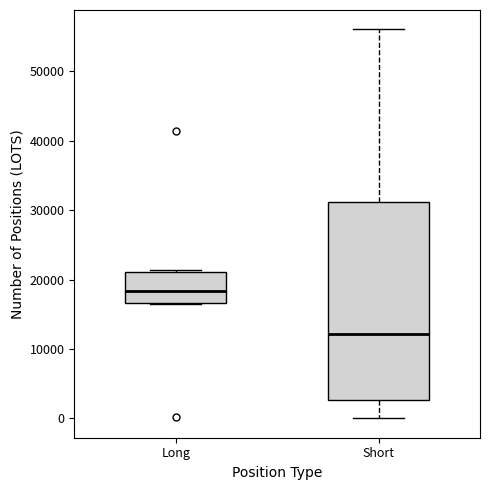

Comparing the boxes themselves (not the whiskers), which one is the tallest?

Short